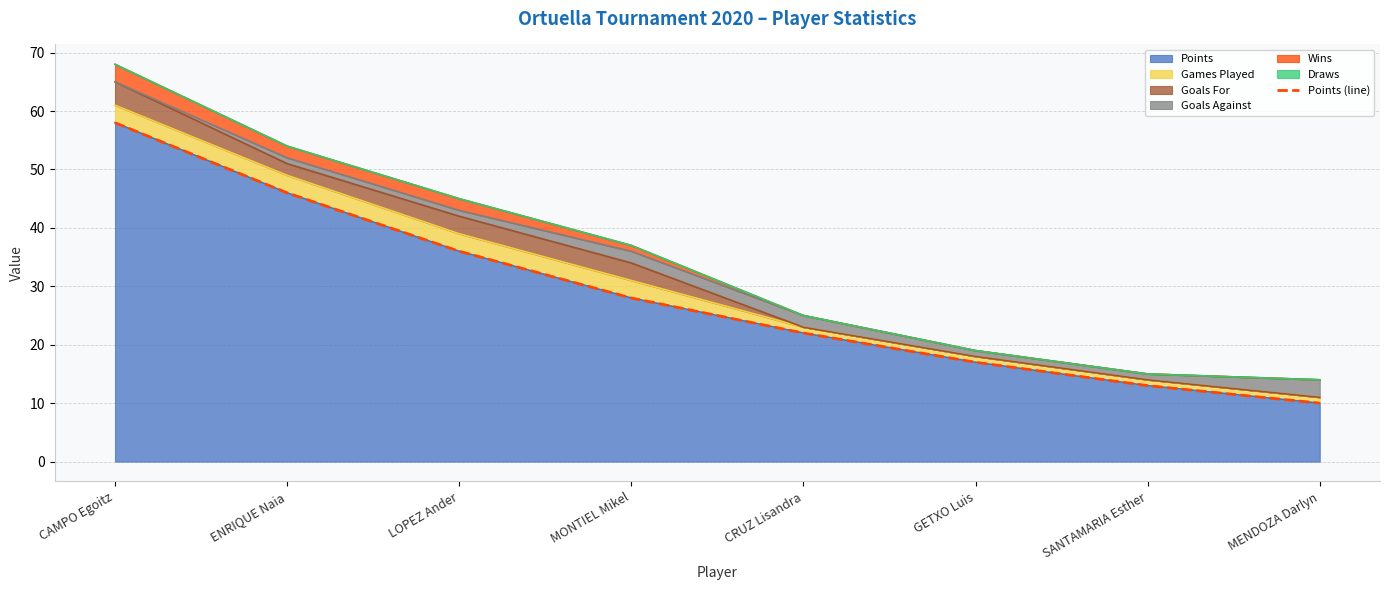

Reading left to right, list all the values displayed in this chart.

58	46	36	28	22	17	13	10